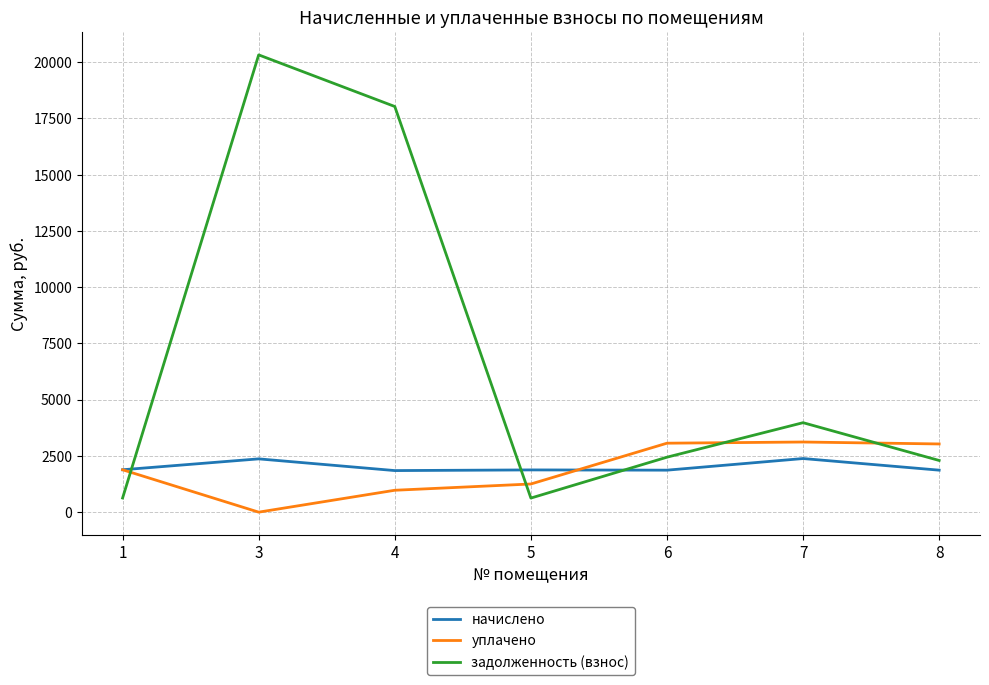

What is the sum of all начислено values?

14092.1